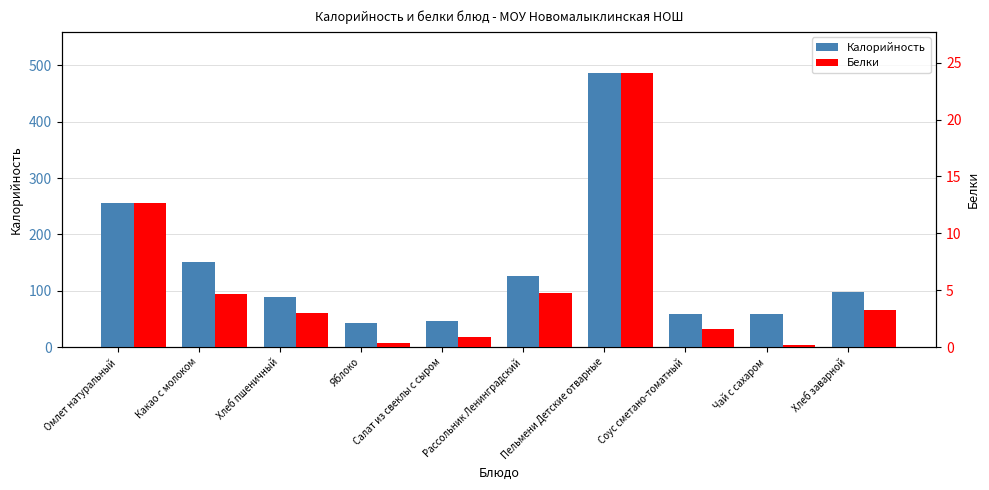

Which series changed the most between Омлет натуральный and Соус сметано-томатный?

Калорийность